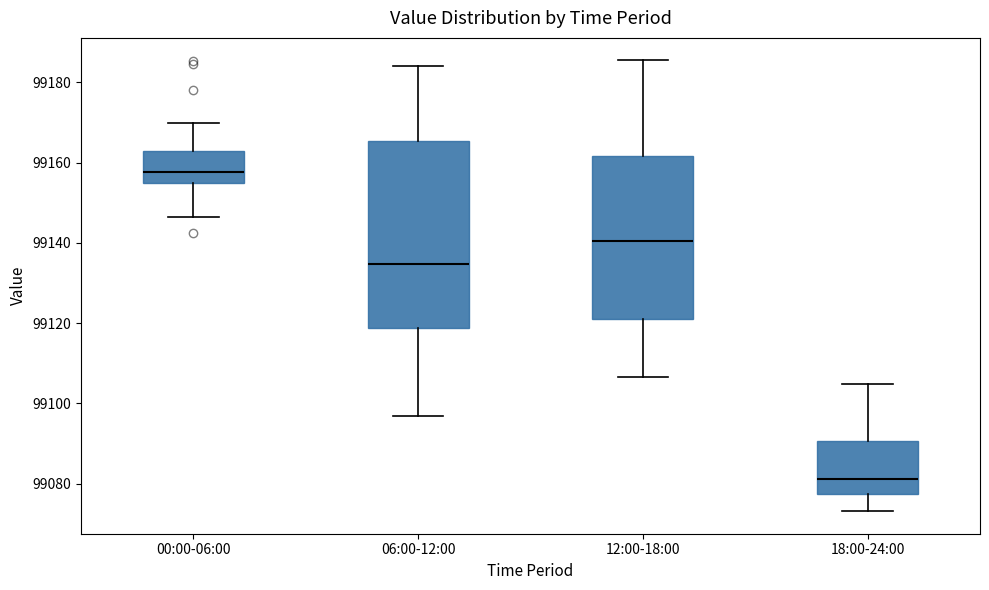

Reading left to right, read every box against the y-axis: the position of its median line, the range the box covers, and the ends of its whiskers. The values are not printed on the chart, so give them approximately, as read against the axis.

00:00-06:00: median 99158, box 99154 to 99162, whiskers 99146 to 99170
06:00-12:00: median 99134, box 99118 to 99166, whiskers 99096 to 99184
12:00-18:00: median 99140, box 99120 to 99162, whiskers 99106 to 99186
18:00-24:00: median 99082, box 99078 to 99090, whiskers 99074 to 99104